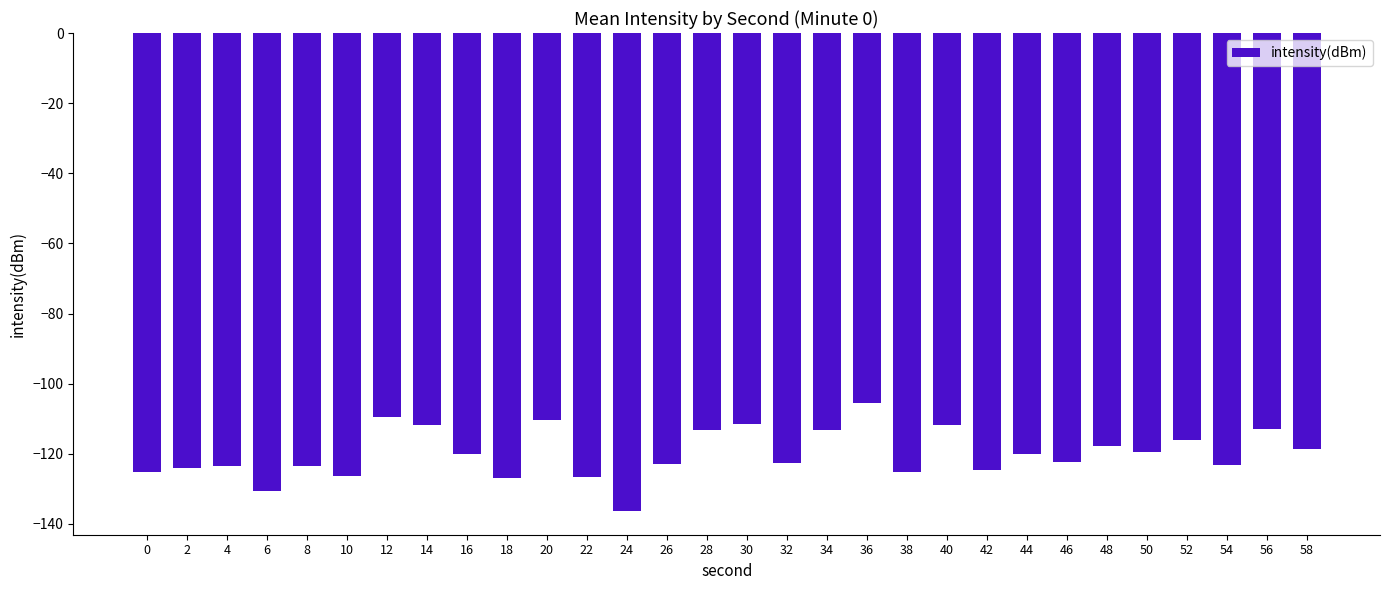

True or false: the data shows -124.1 at 2.

True